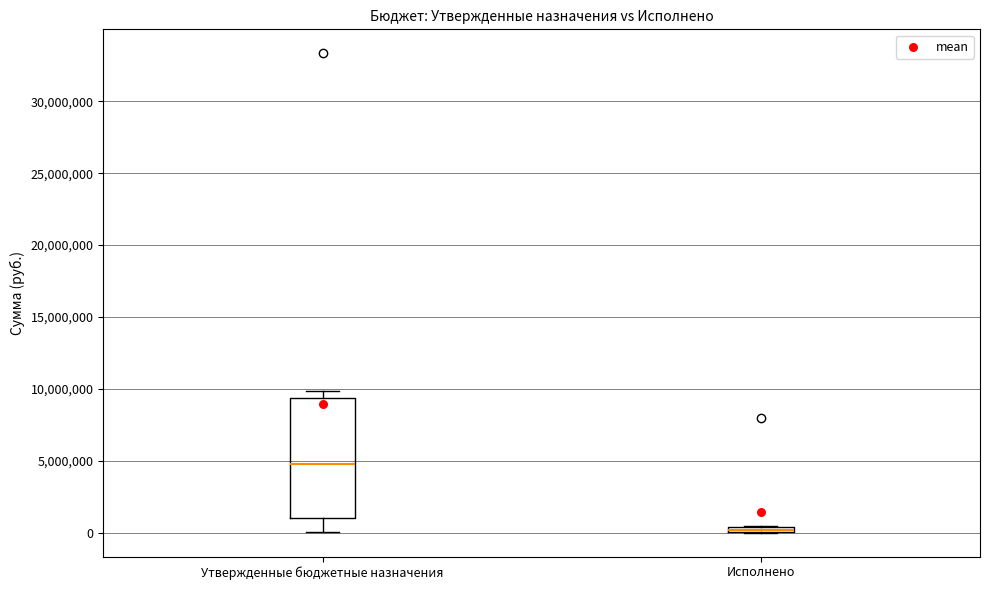

Which box's median line is the lowest?

Исполнено